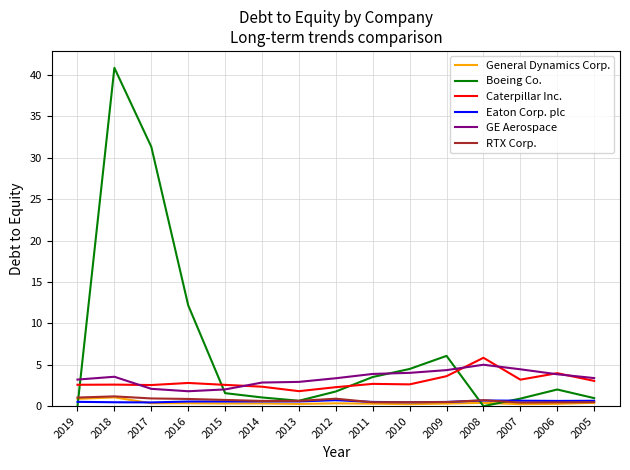

What is the difference between the second highest and second lowest values in the General Dynamics Corp. series?

0.6